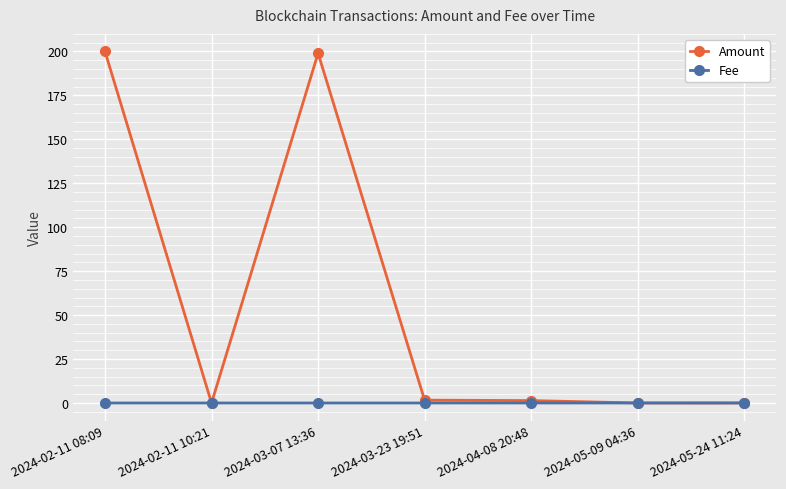

What position from the right is 2024-05-24 11:24?

1